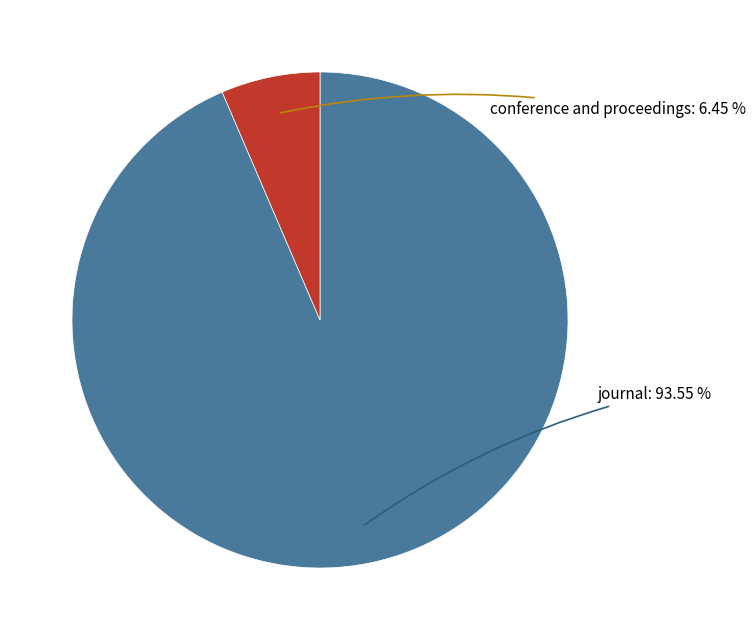

Does any single category account for the majority?

Yes